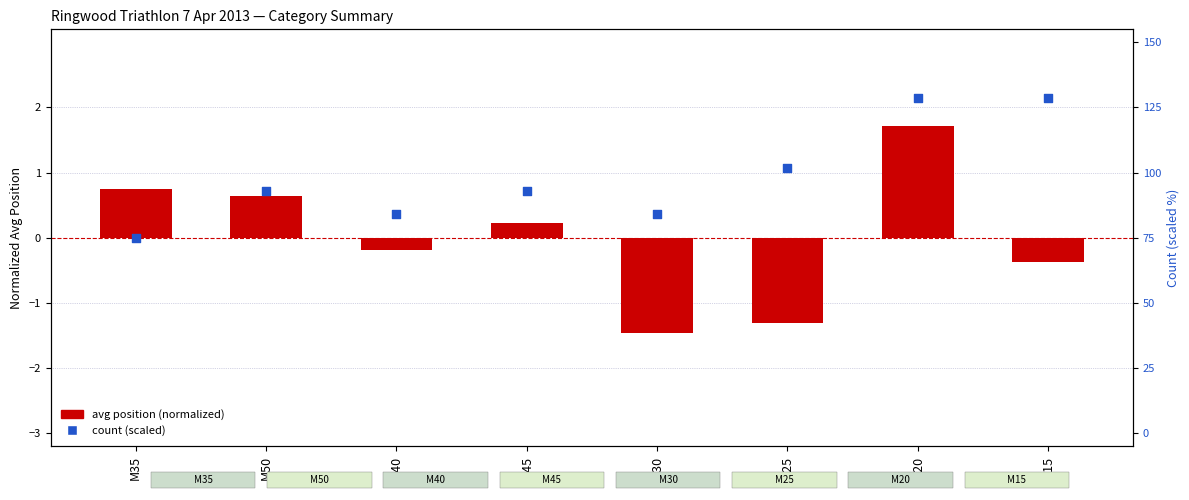

Which series has the largest total across all categories?

count (scaled)